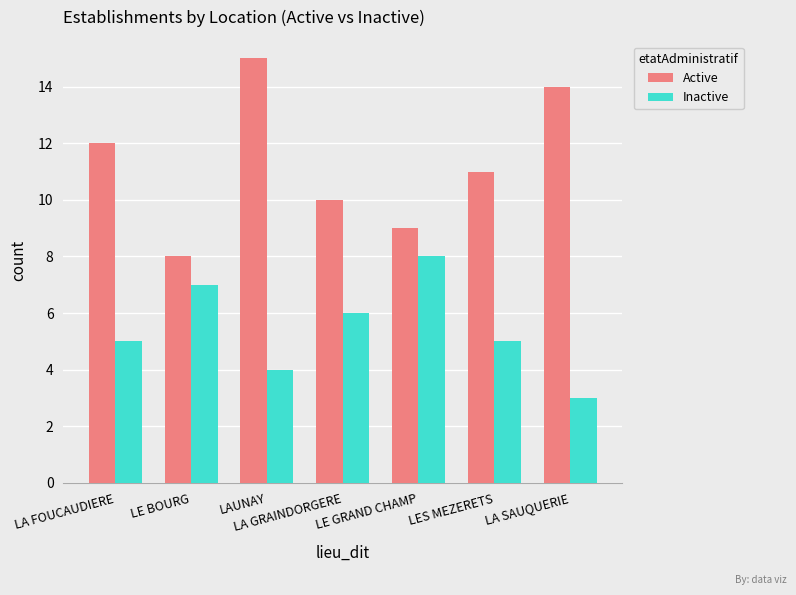

What are all the series names shown in the legend?

Active, Inactive